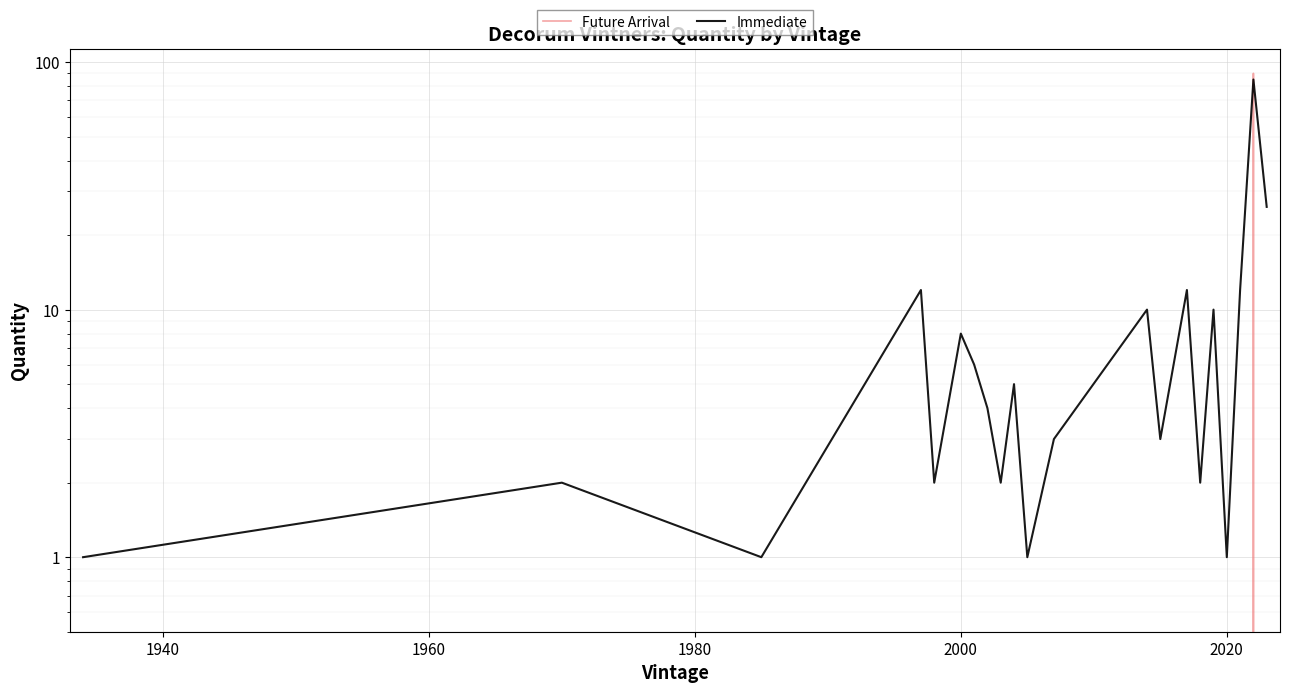

Which series ends up on top after the final intersection of Future Arrival and Immediate?

Immediate